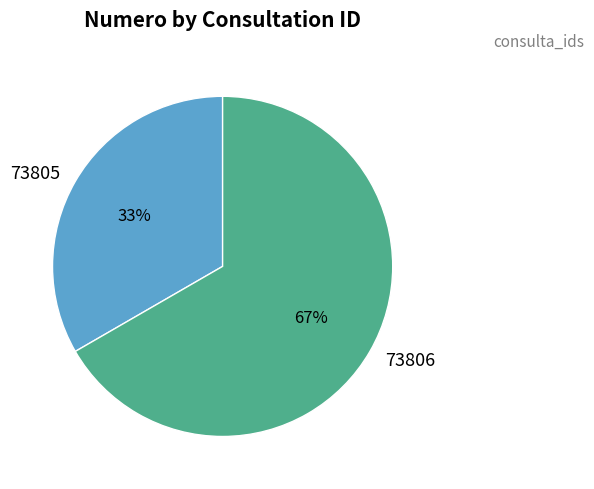

Is the sum of 73805 and 73806 greater than half?

Yes